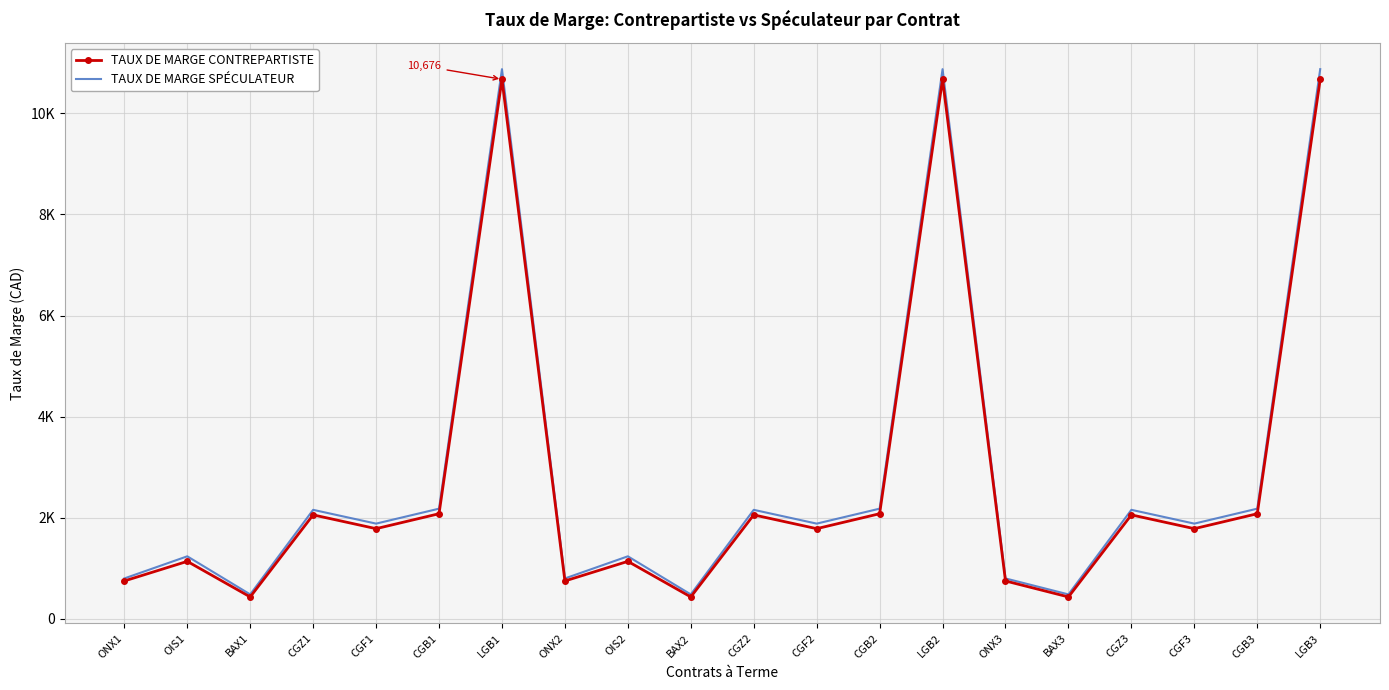

Rank the series at CGB2 from lowest to highest value.

TAUX DE MARGE CONTREPARTISTE, TAUX DE MARGE SPÉCULATEUR